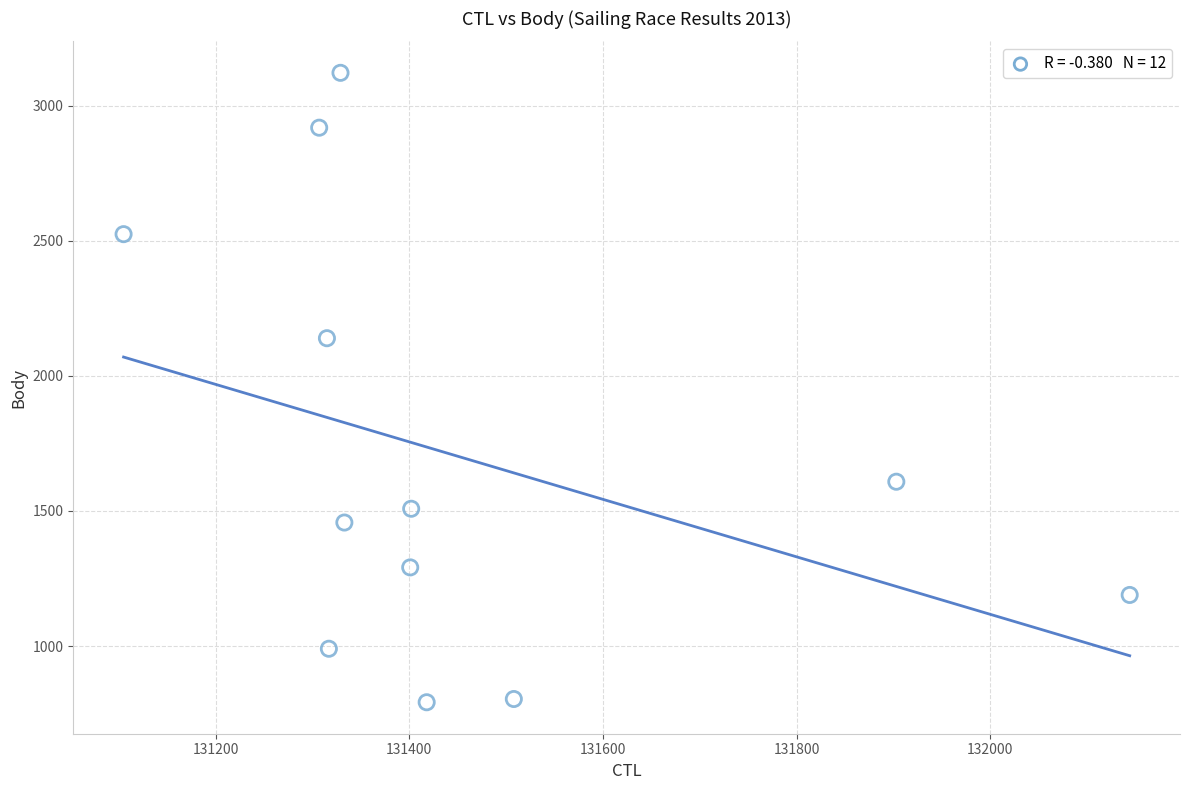

What is the range of Y values (max minus min)?

2329